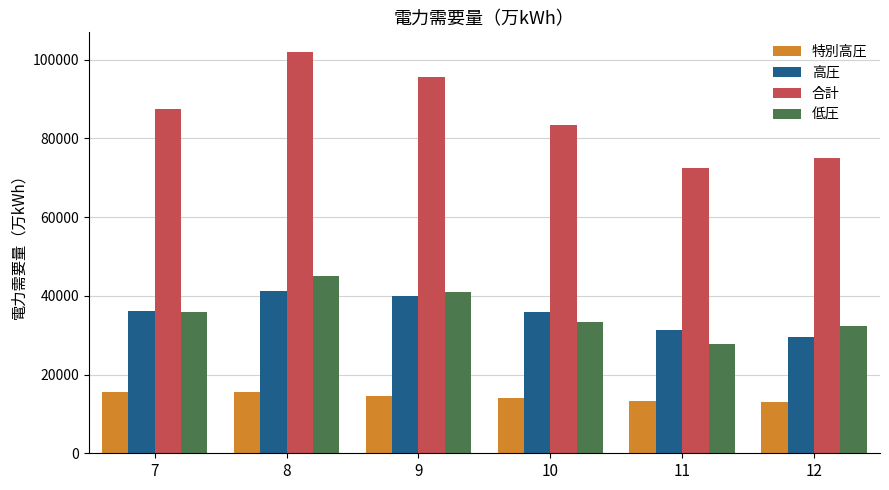

What is the average value of the 特別高圧 series?

14367